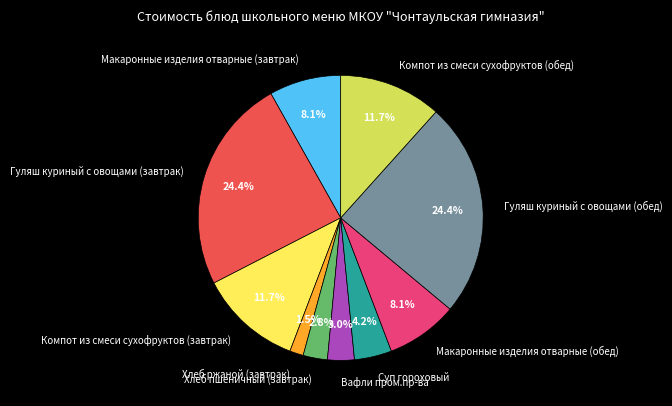

Is the sum of Гуляш куриный с овощами (обед) and Гуляш куриный с овощами (завтрак) greater than half?

No